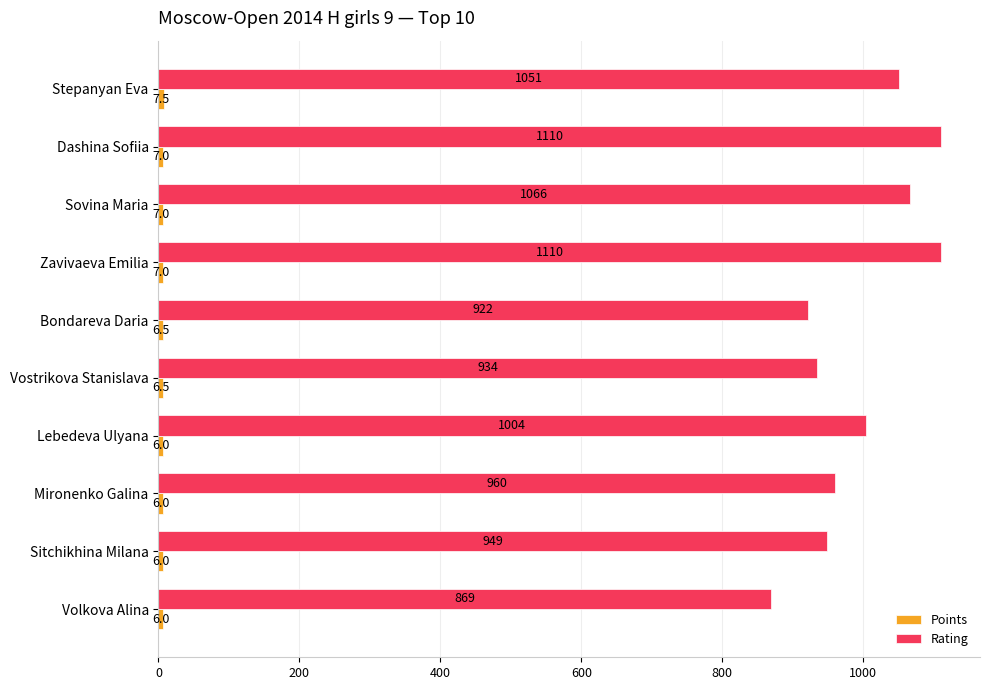

Which series has the widest spread of values?

Rating